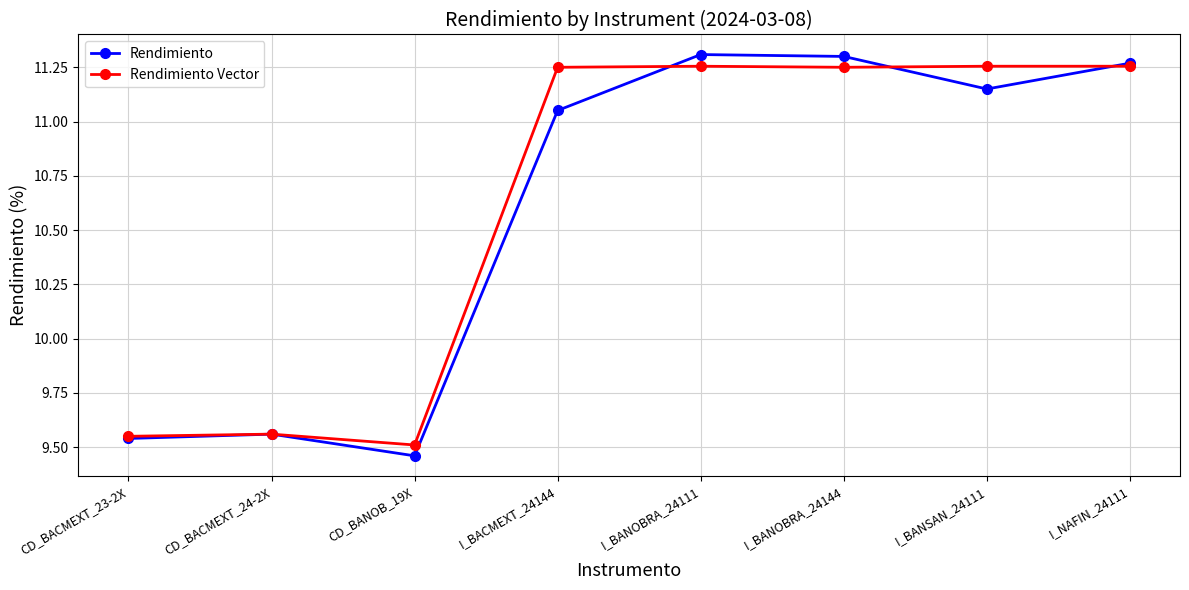

How many values in the Rendimiento series exceed 11?

5